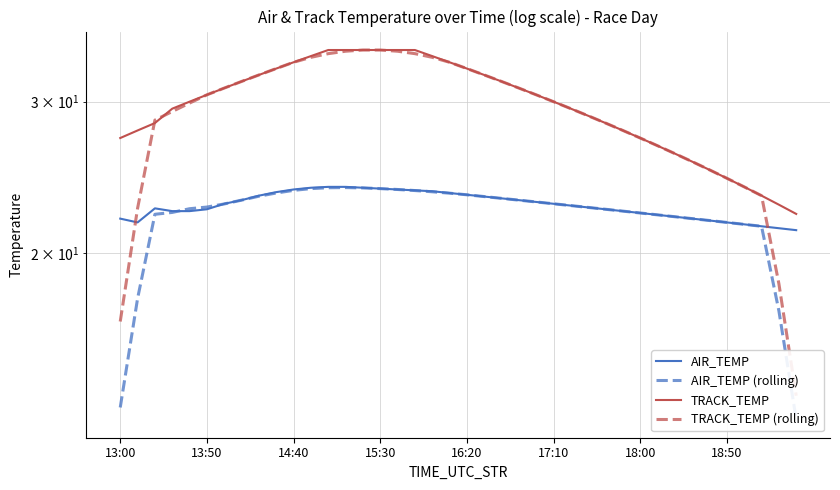

True or false: AIR_TEMP (rolling) has more than 2 points higher than both neighbors.

False